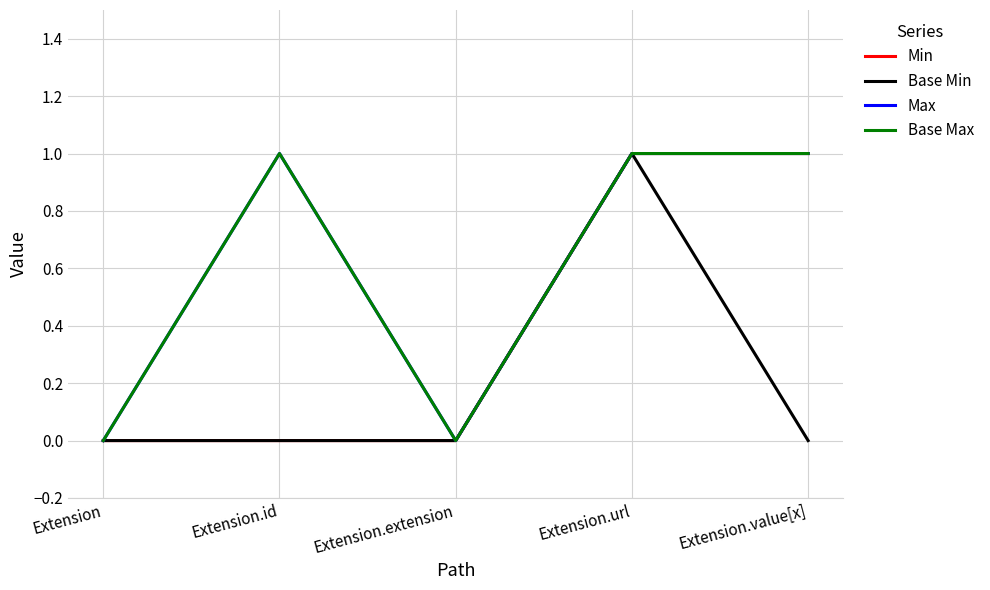

What position from the left is Extension?

1